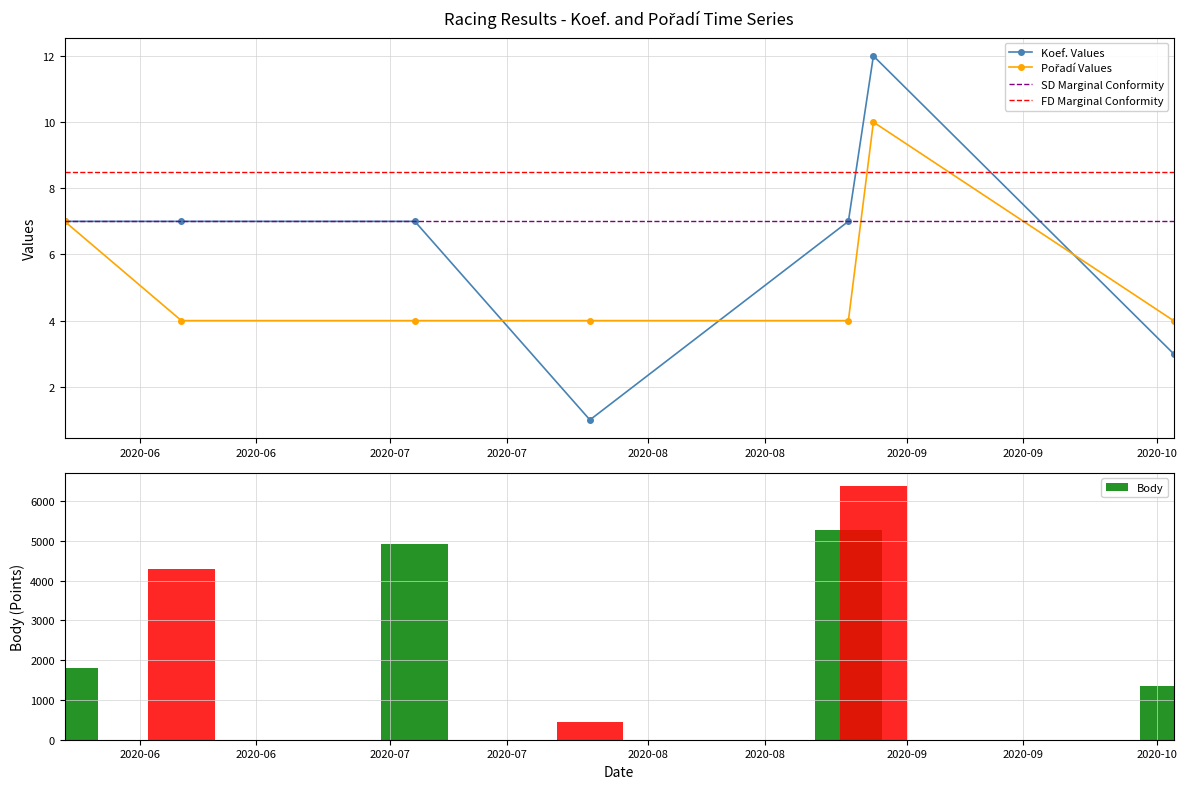

What is the sum of all Pořadí values?

37